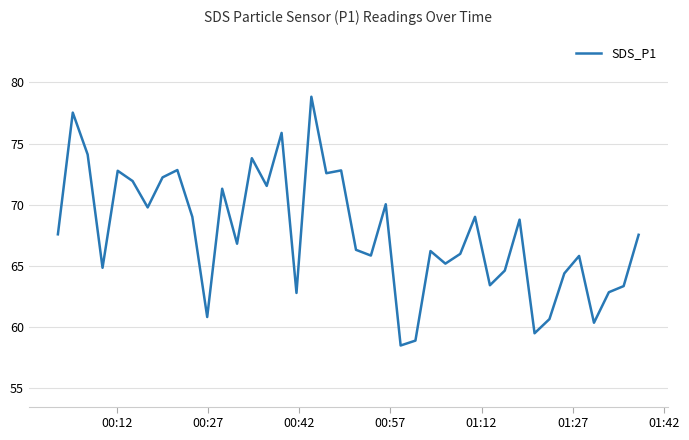

What is the smallest value displayed?

58.5